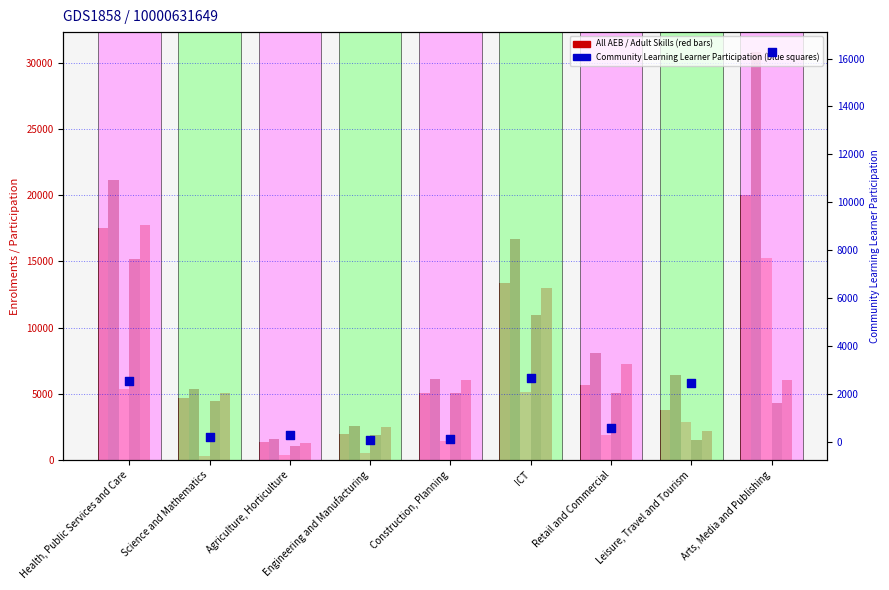

Which series has the largest Y range (max minus min)?

All AEB Aims Enrolments